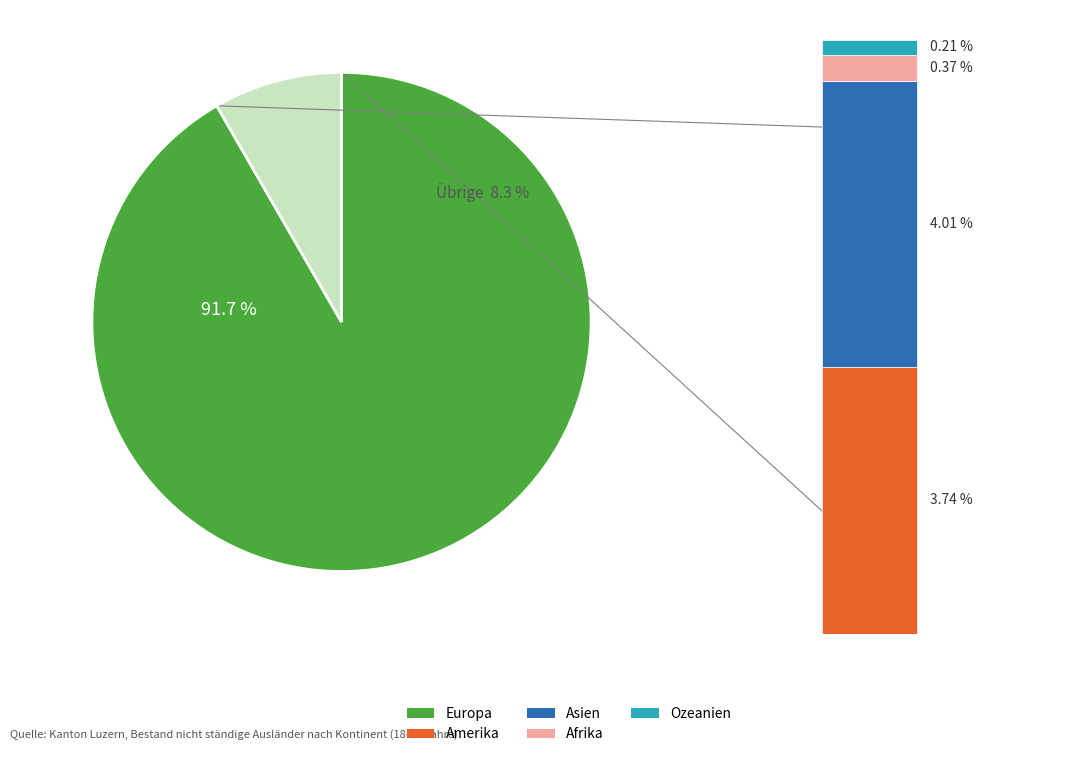

To the nearest percent, what is the difference between the largest and smallest slice percentages?

91%